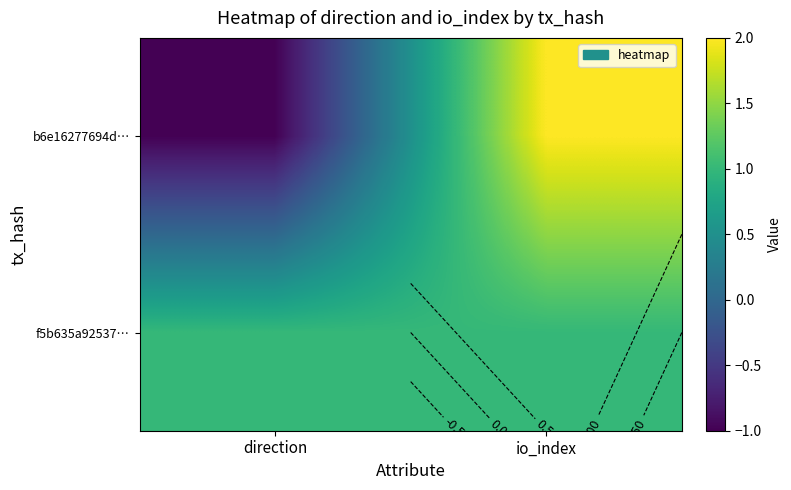

At which category is the sum across all series the highest?

io_index